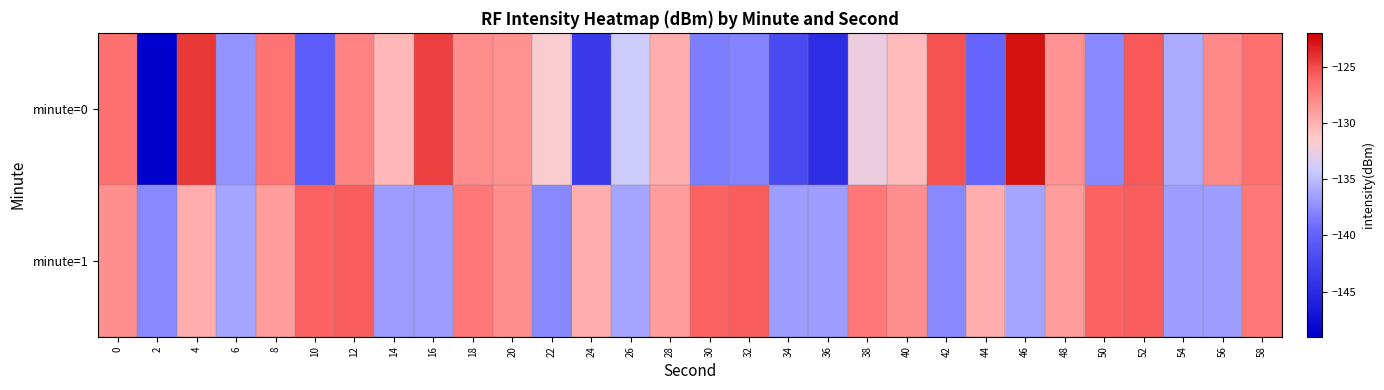

At which category is the sum across all series the highest?

52